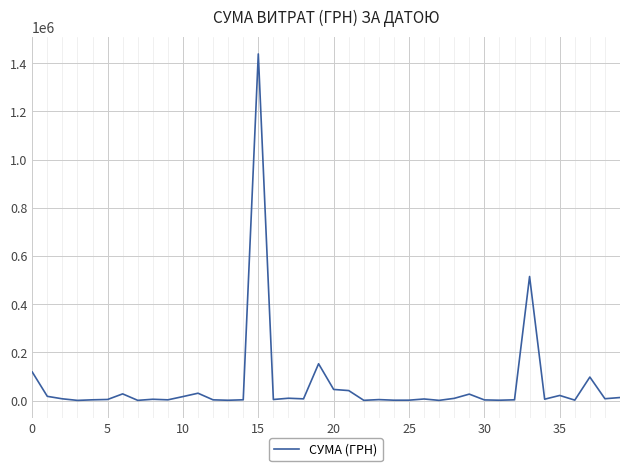

What is the maximum value shown in the chart?

1438708.4